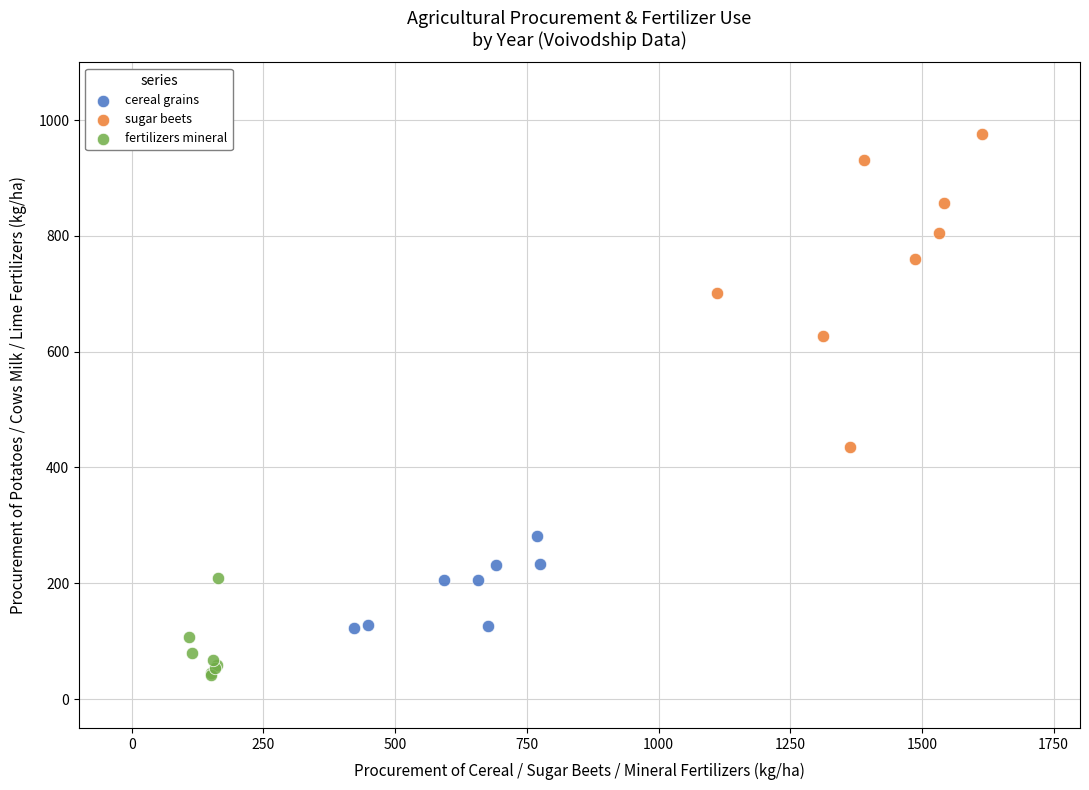

Which series has the widest spread of Y values?

sugar beets